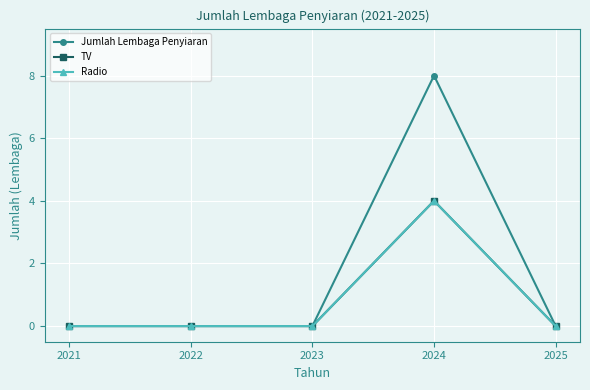

How many categories are shown in the chart?

5